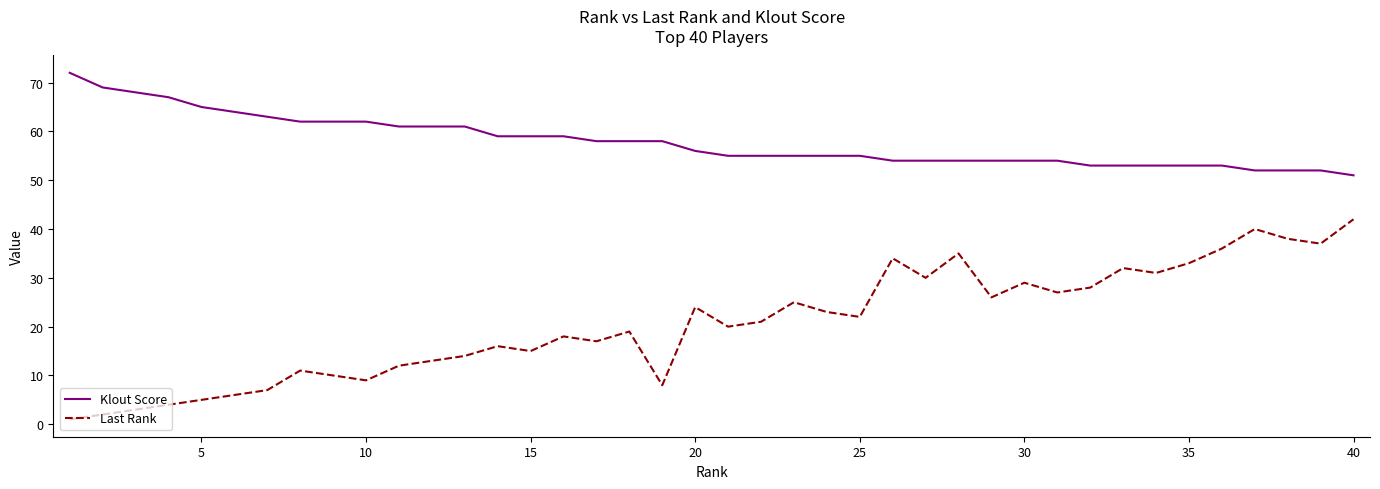

Rank the series by their average value, from lowest to highest.

Last Rank, Klout Score